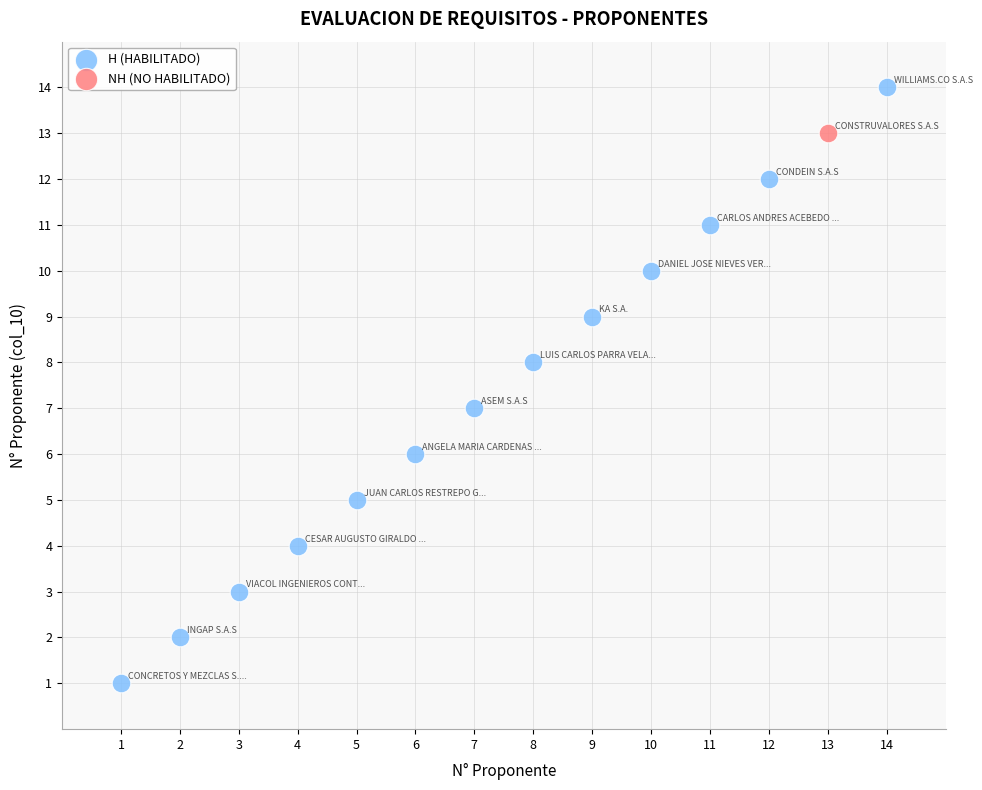

What are all the series names shown in the legend?

H (HABILITADO), NH (NO HABILITADO)